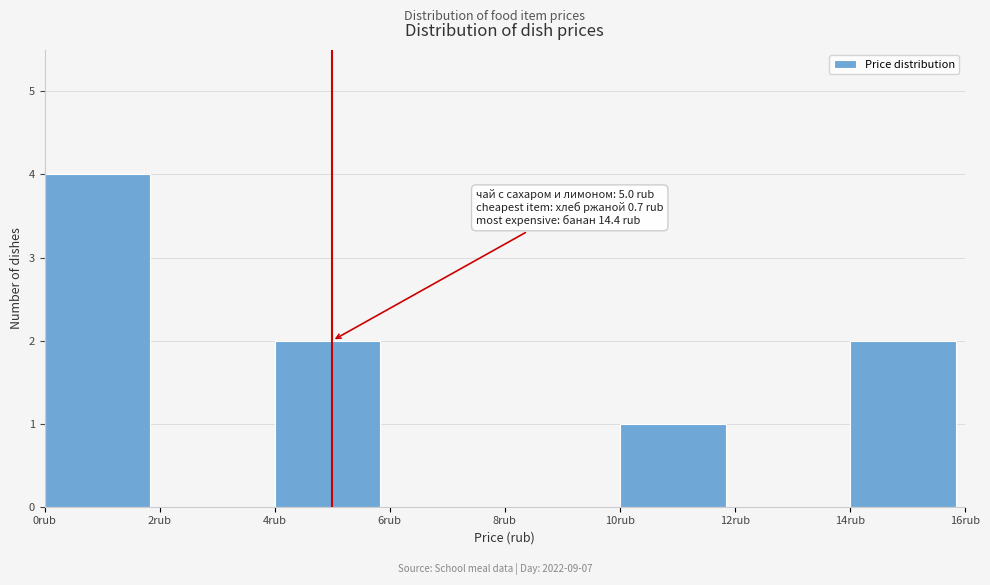

Which range on the x-axis has the tallest bar?

0 to 2